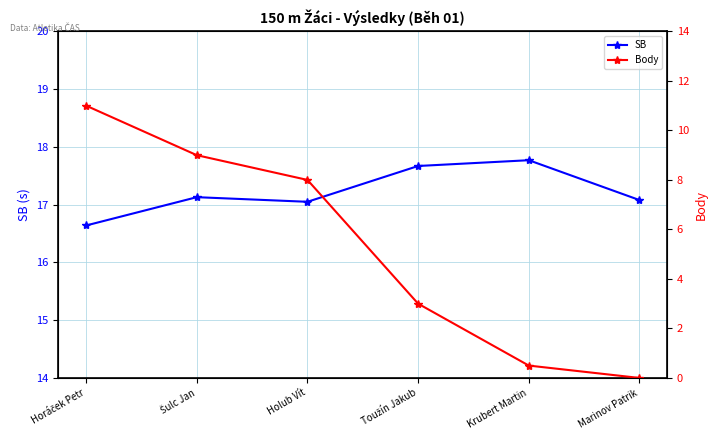

Is this an area chart (filled region under the line)?

No